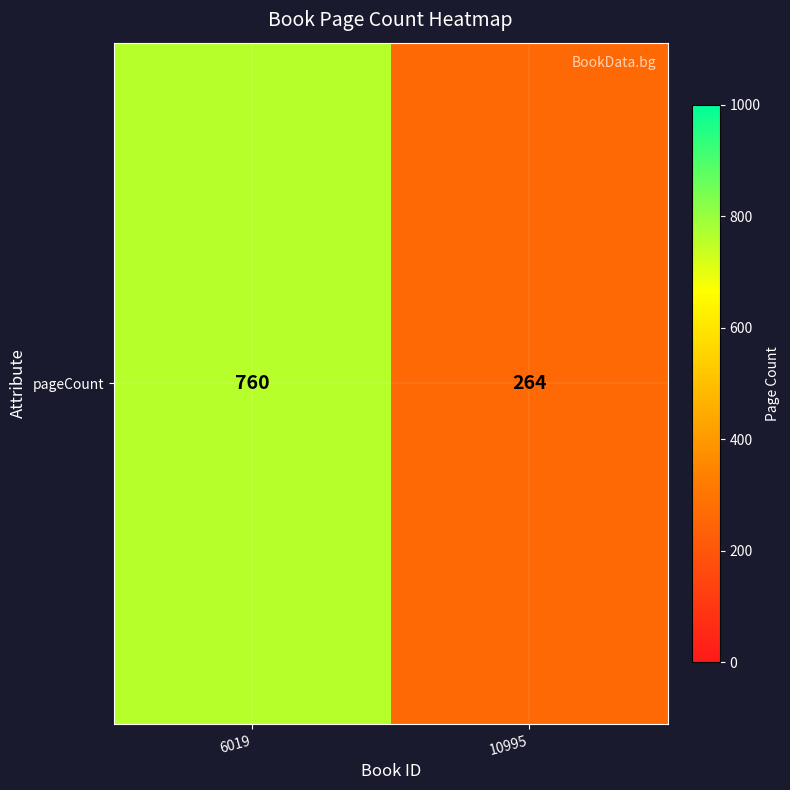

What is the difference between the maximum and minimum values?

496